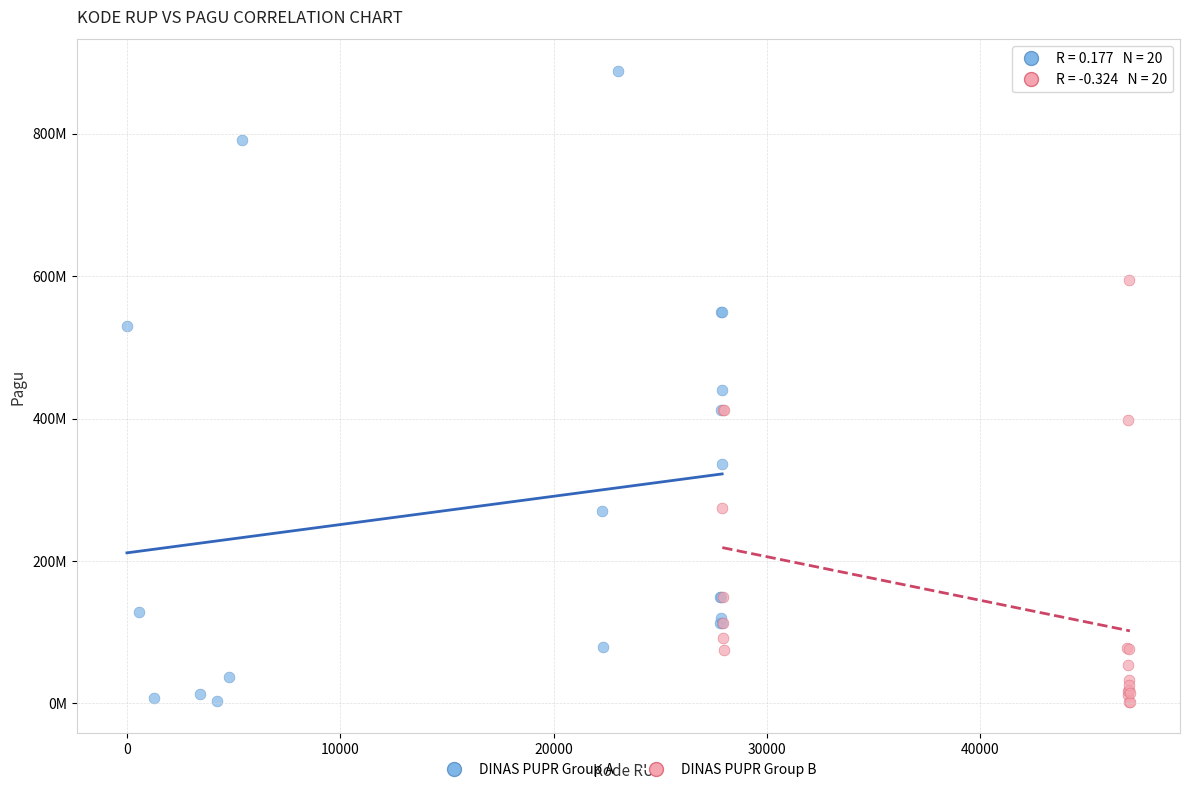

What are all the series names shown in the legend?

DINAS PUPR Group A, DINAS PUPR Group B